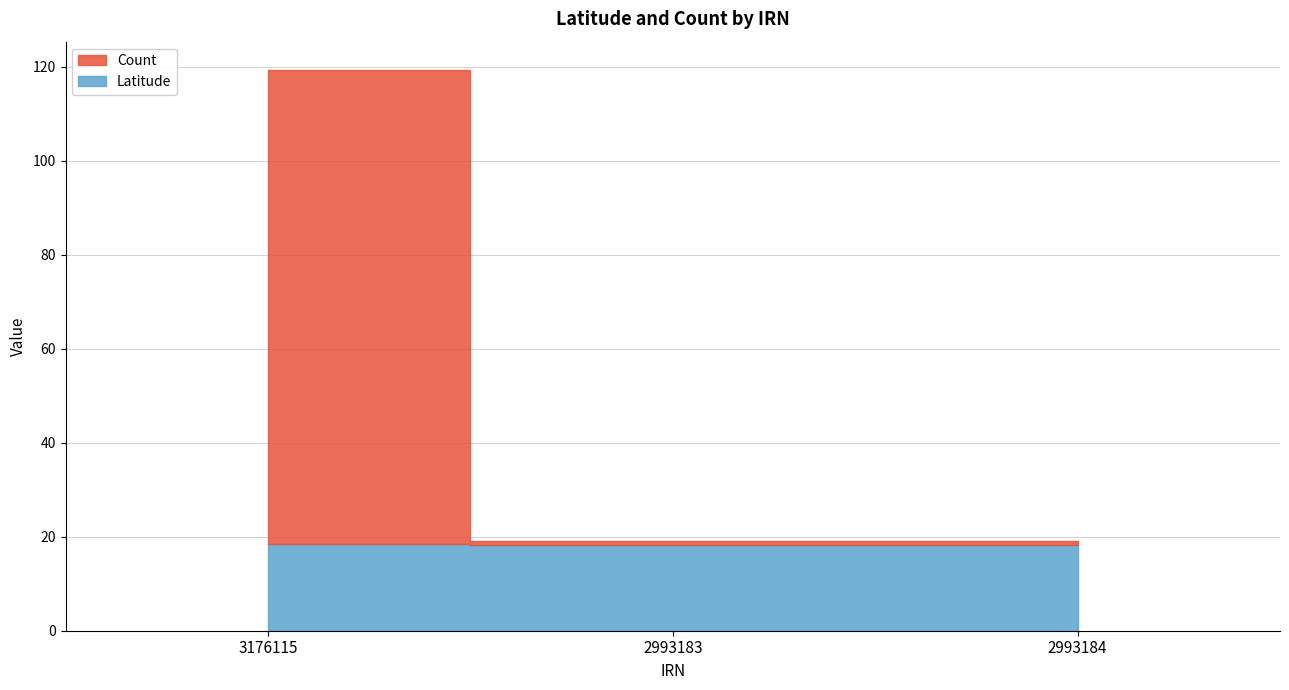

Where is Latitude nearest to the value 18?

2993183